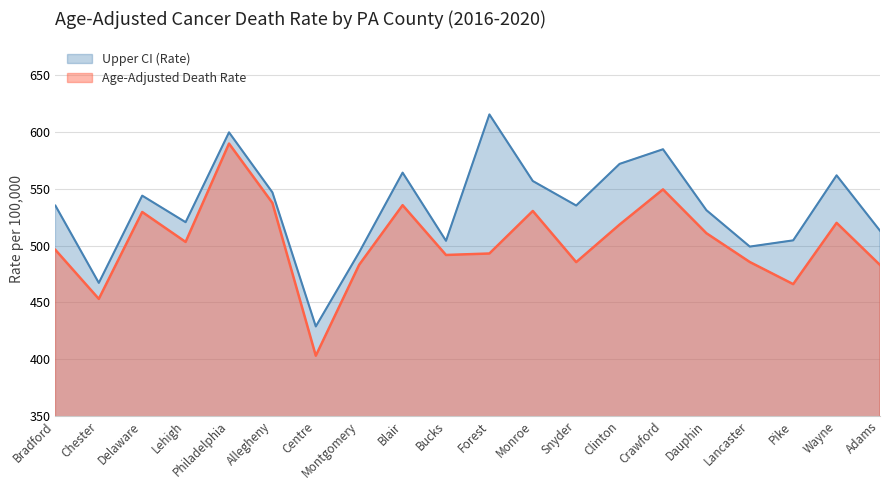

At which category does Age-Adjusted Death Rate reach its first local valley?

Chester